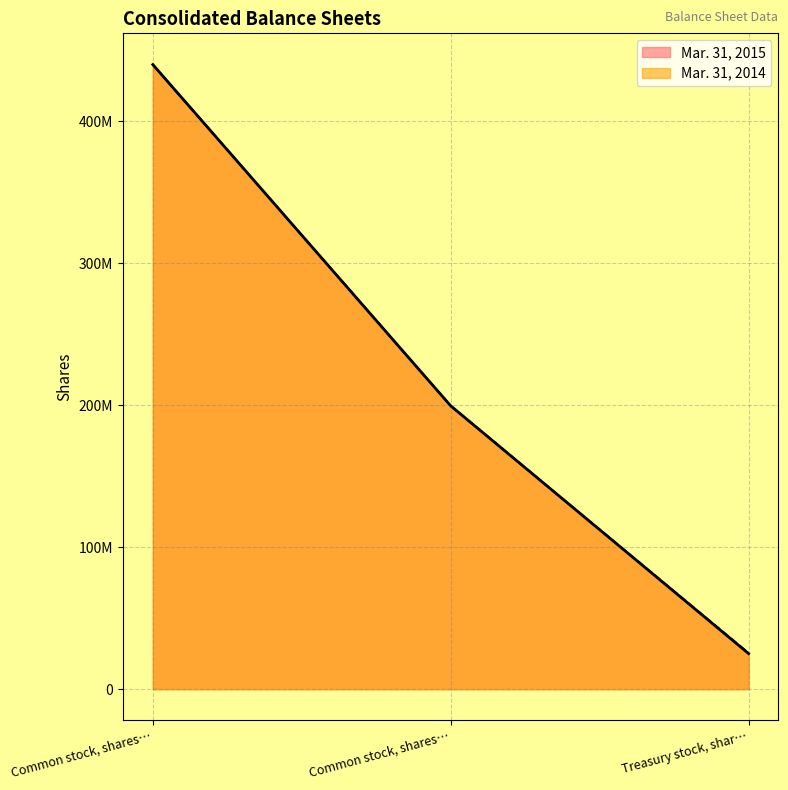

Is the value of Mar. 31, 2015 at Common stock, shares… greater than the value of Mar. 31, 2014 at Treasury stock, shar…?

Yes